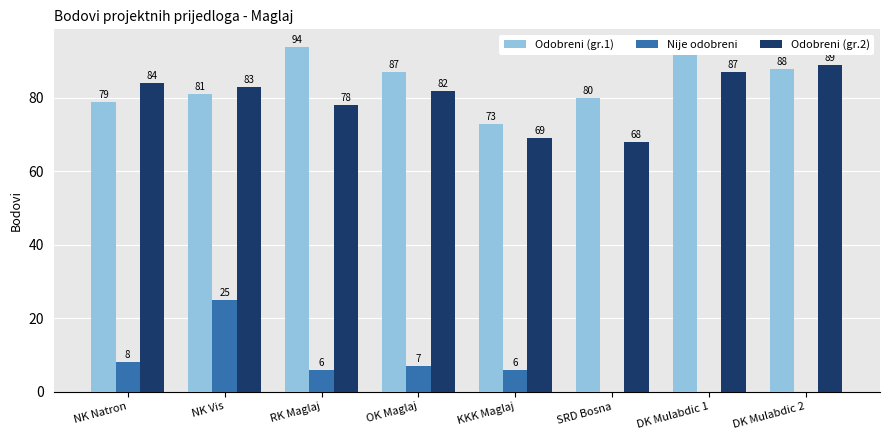

Is the value of Odobreni (gr.1) at DK Mulabdic 2 greater than the value of Nije odobreni at SRD Bosna?

Yes